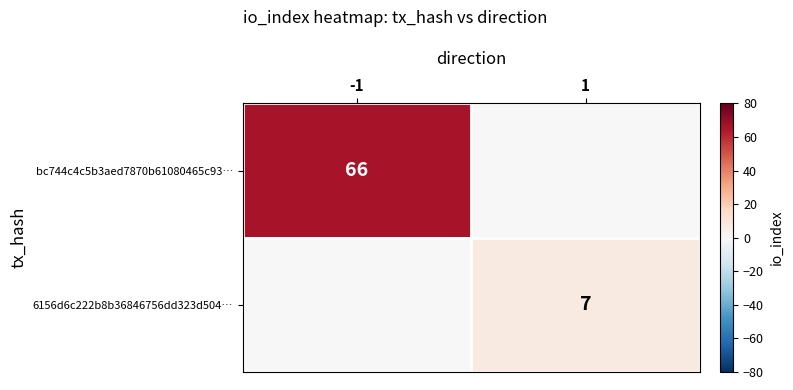

What is the maximum value shown in the chart?

66